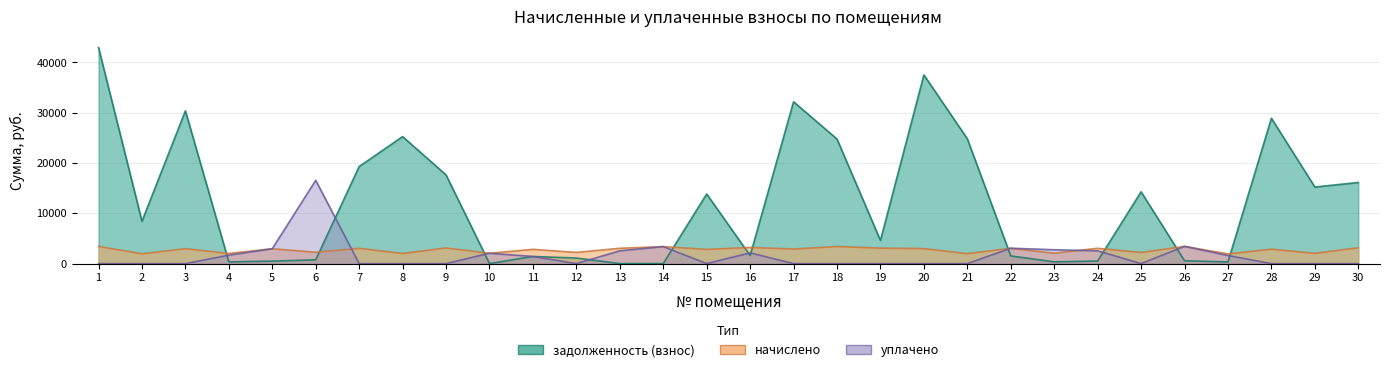

At how many categories does at least one series exceed 9958?

15